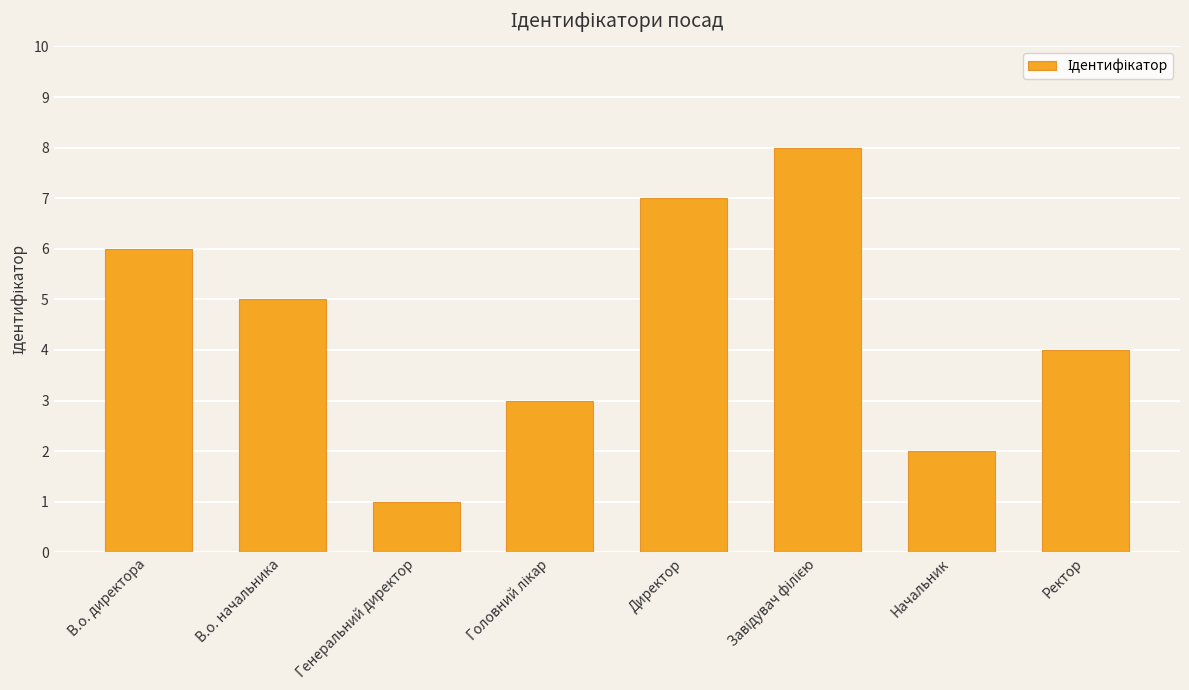

What is the label of the 3rd bar from the left?

Генеральний директор